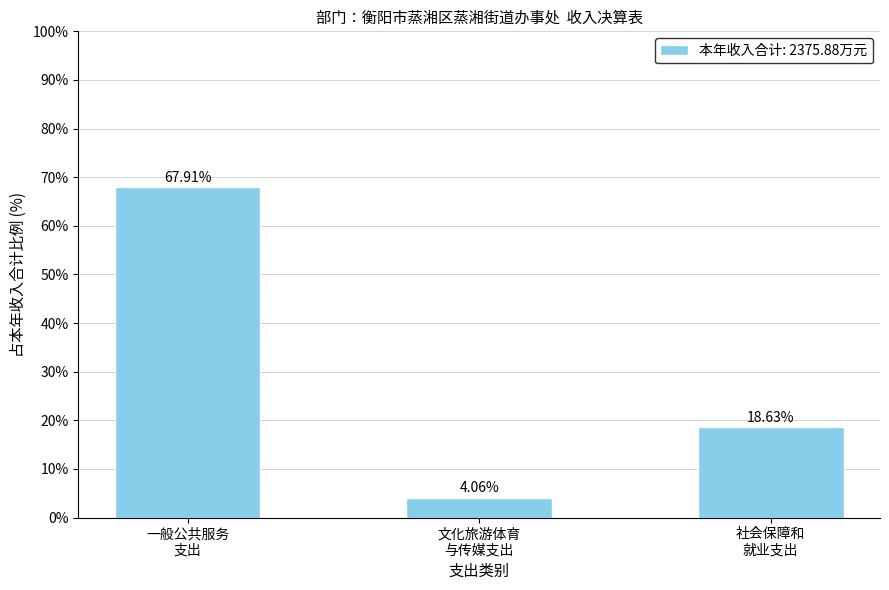

What is the difference between the maximum and minimum values?

63.9